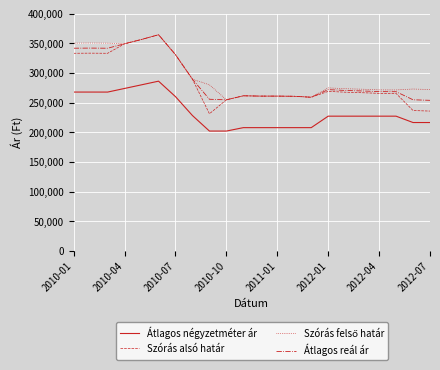

Which series has the largest range (max minus min)?

Szórás alsó határ